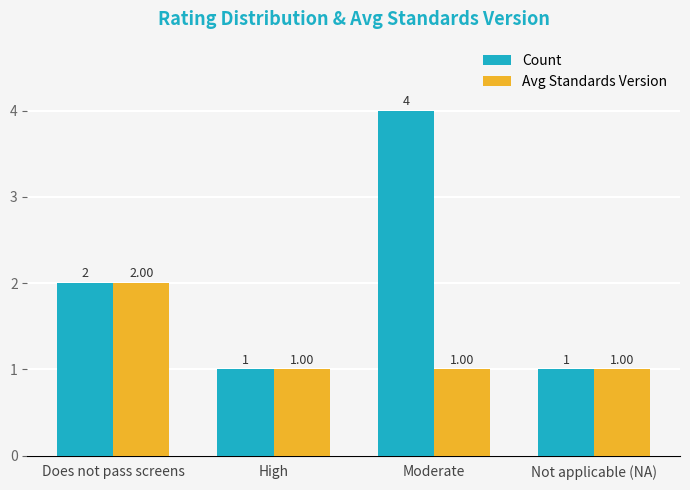

Where is Count nearest to the value 2?

Does not pass screens